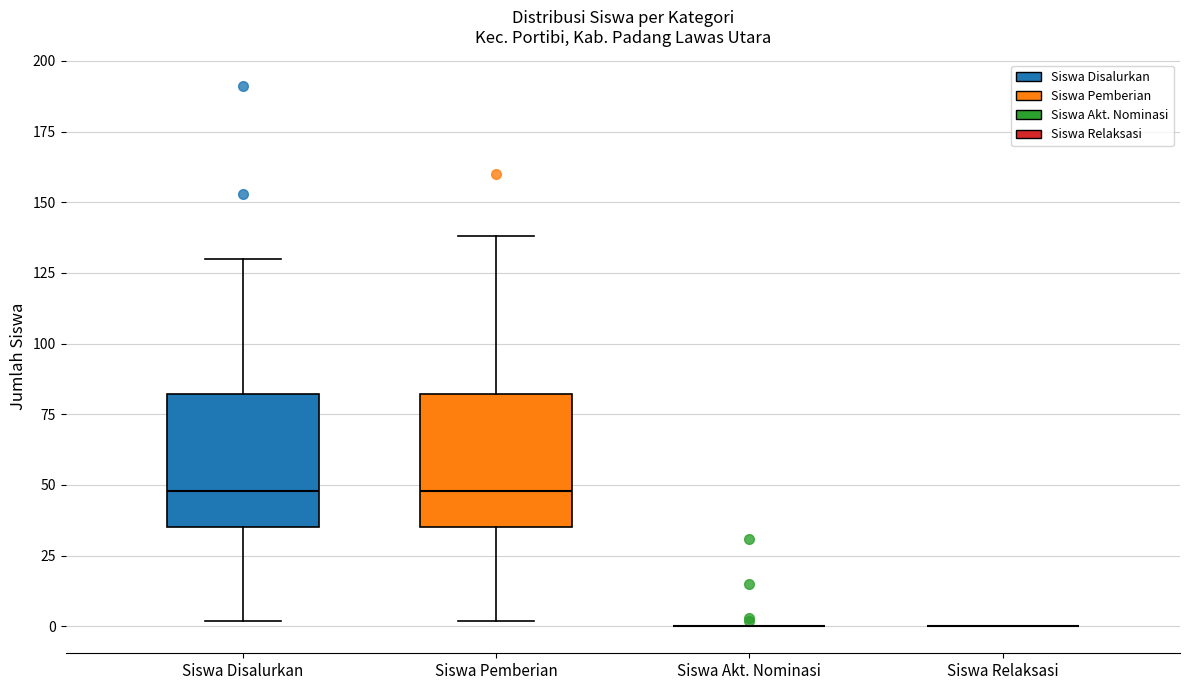

Reading left to right, read every box against the y-axis: the position of its median line, the range the box covers, and the ends of its whiskers. The values are not printed on the chart, so give them approximately, as read against the axis.

Siswa Disalurkan: median 50, box 35 to 80, whiskers 0 to 130
Siswa Pemberian: median 50, box 35 to 80, whiskers 0 to 140
Siswa Akt. Nominasi: box collapsed to a line at 0, whiskers 0 to 0
Siswa Relaksasi: box collapsed to a line at 0, whiskers 0 to 0